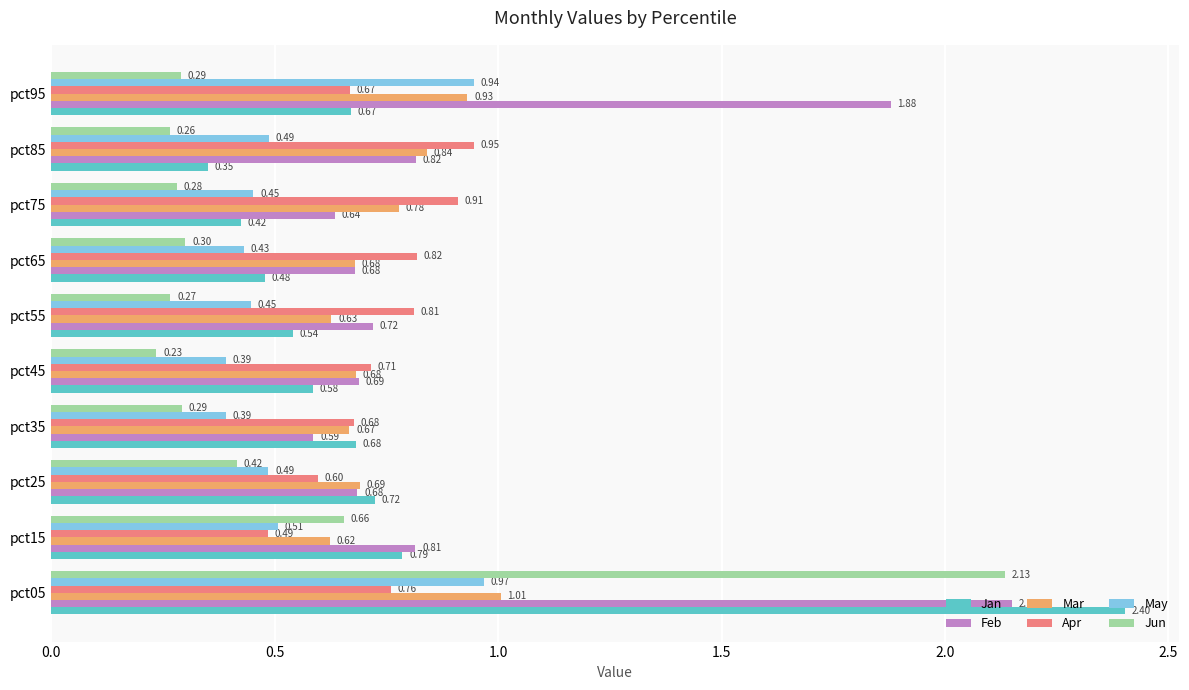

What is the total value across all series at pct85?

3.7